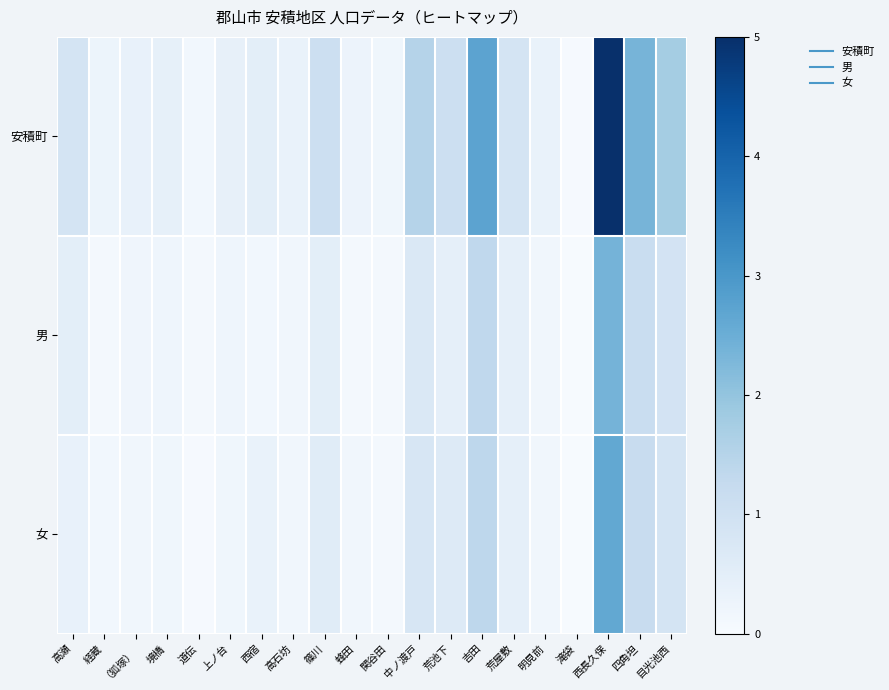

Reading right to left, transcribe all the data shown in this chart.

安積町: 目光池西=1.8	四角坦=2.3	西長久保=5.0	滝袋=0.0	明見前=0.3	荒屋敷=0.9	吉田=2.7	荒池下=1.1	中ノ渡戸=1.5	関谷田=0.2	蜂田=0.3	篠川=1.1	高石坊=0.3	西宿=0.5	上ノ台=0.4	道伝=0.1	境橋=0.4	（狐塚）=0.4	経蔵=0.3	高瀬=0.9
男: 目光池西=0.9	四角坦=1.2	西長久保=2.4	滝袋=0.0	明見前=0.2	荒屋敷=0.4	吉田=1.3	荒池下=0.4	中ノ渡戸=0.7	関谷田=0.1	蜂田=0.1	篠川=0.5	高石坊=0.2	西宿=0.1	上ノ台=0.2	道伝=0.1	境橋=0.2	（狐塚）=0.2	経蔵=0.1	高瀬=0.5
女: 目光池西=0.9	四角坦=1.2	西長久保=2.6	滝袋=0.0	明見前=0.2	荒屋敷=0.4	吉田=1.4	荒池下=0.6	中ノ渡戸=0.8	関谷田=0.1	蜂田=0.2	篠川=0.6	高石坊=0.2	西宿=0.4	上ノ台=0.2	道伝=0.1	境橋=0.2	（狐塚）=0.2	経蔵=0.2	高瀬=0.4